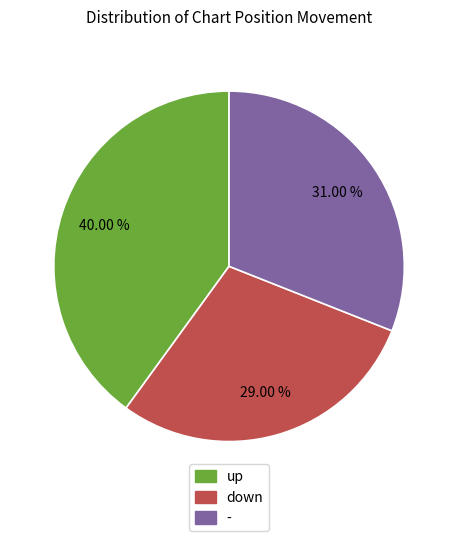

What percentage is the down slice, to the nearest percent?

29%